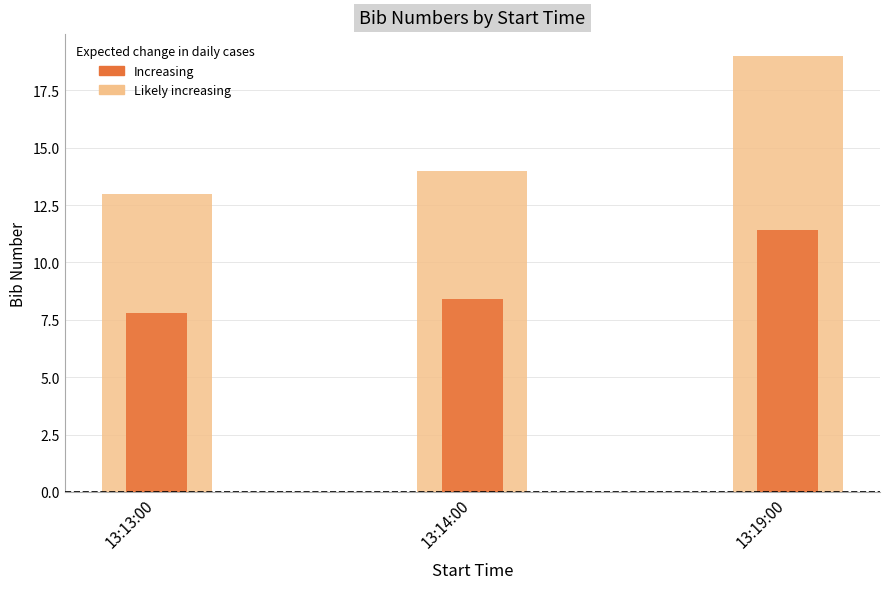

What are all the series names shown in the legend?

Likely increasing, Increasing